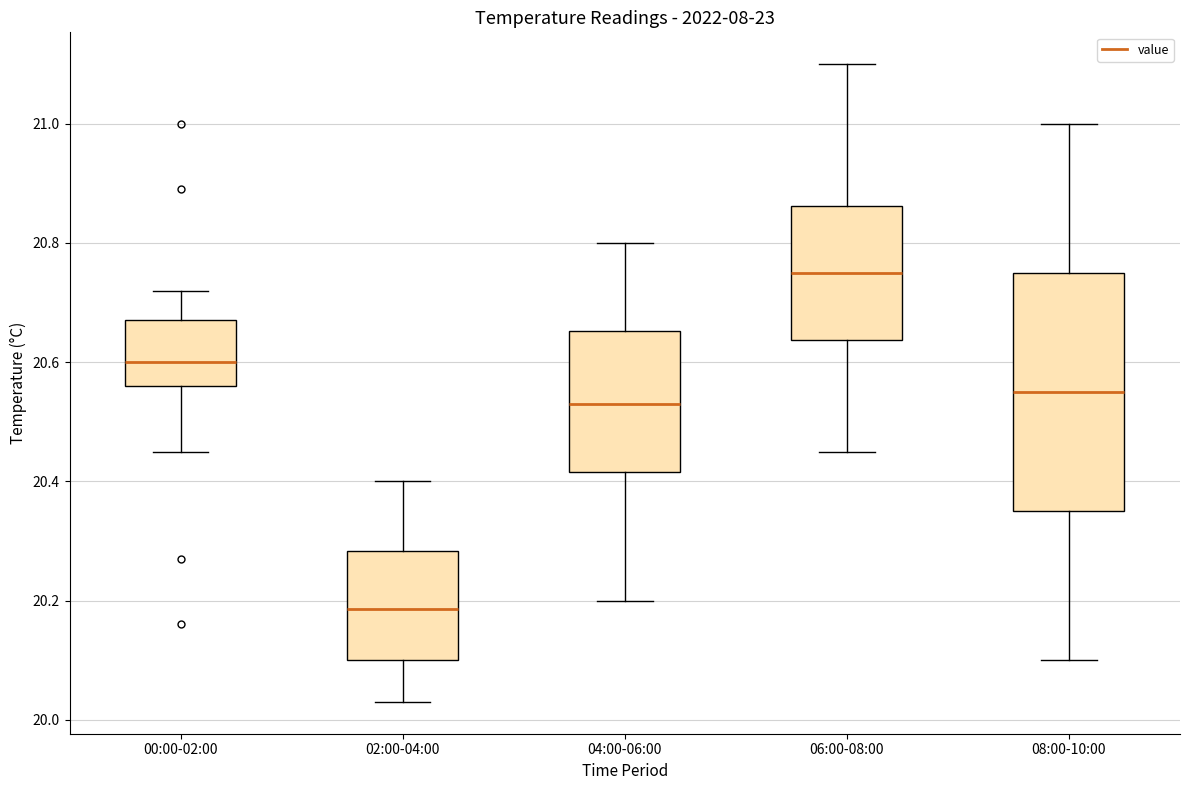

Where does the lower whisker of the box for 06:00-08:00 end on the y-axis? The values are not printed on the chart, so give them approximately, as read against the axis.

20.46